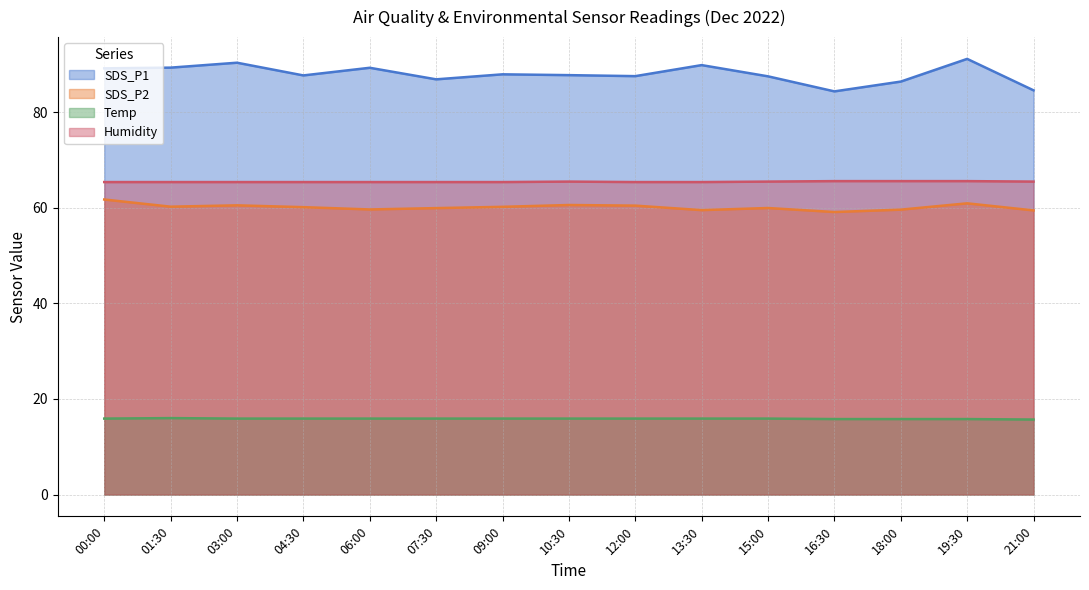

At 15:00, list the series in order from largest to smallest.

SDS_P1, Humidity, SDS_P2, Temp